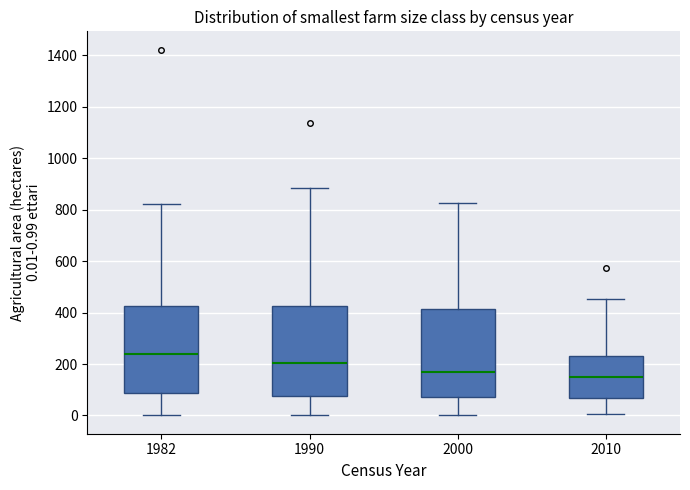

Where does the lower whisker of the box at x = 1990 end on the y-axis? The values are not printed on the chart, so give them approximately, as read against the axis.

0